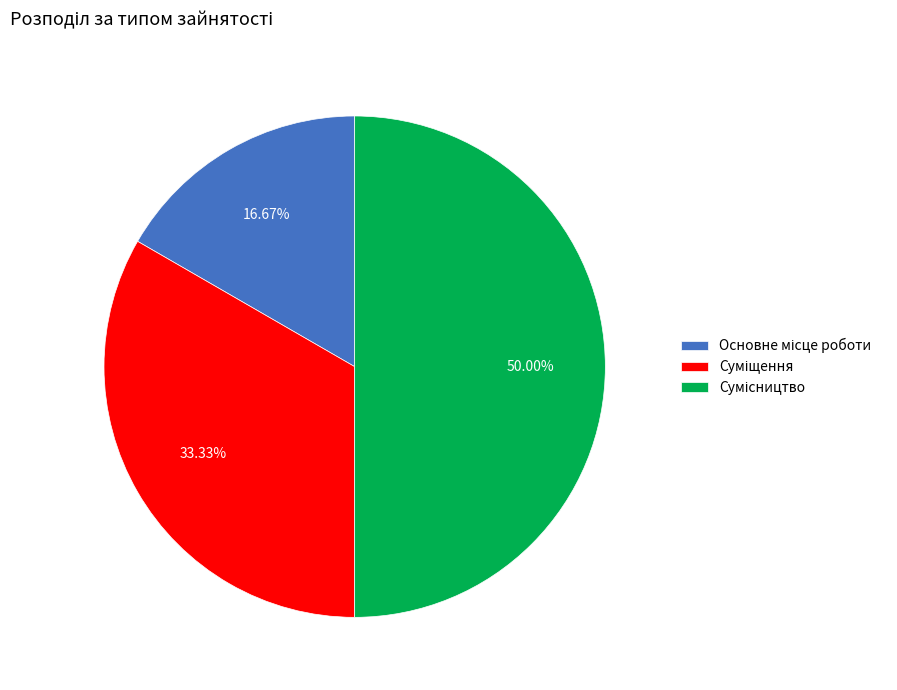

Count the number of slices in the pie.

3